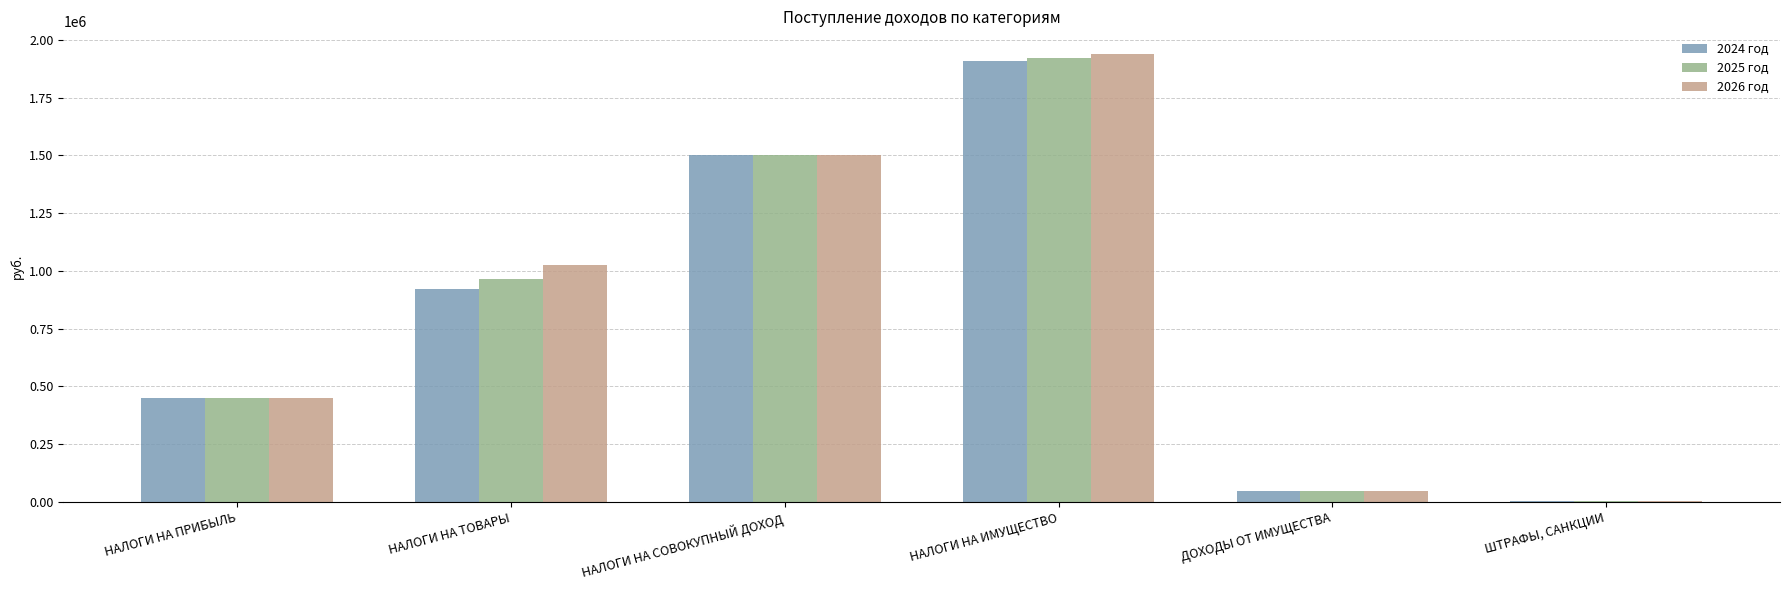

The value of 2024 год at НАЛОГИ НА ТОВАРЫ is 1407443. True or false?

False